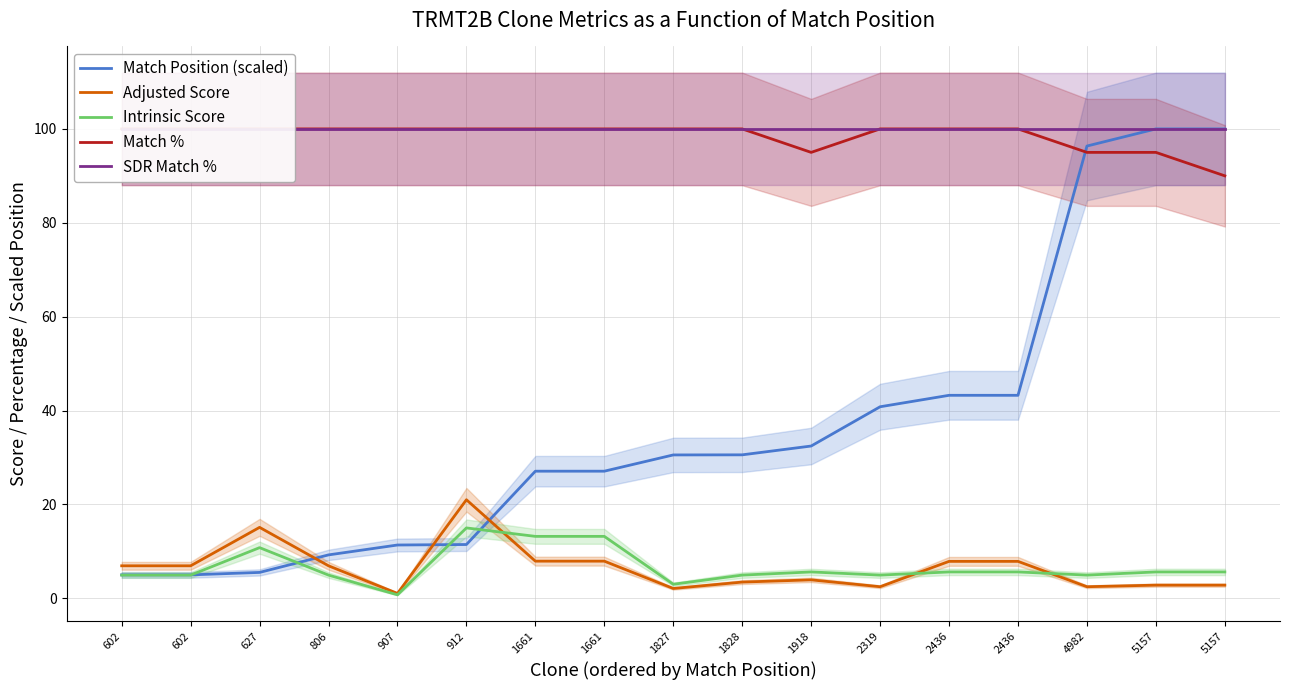

Which category has the lowest value in the Match % series?

5157